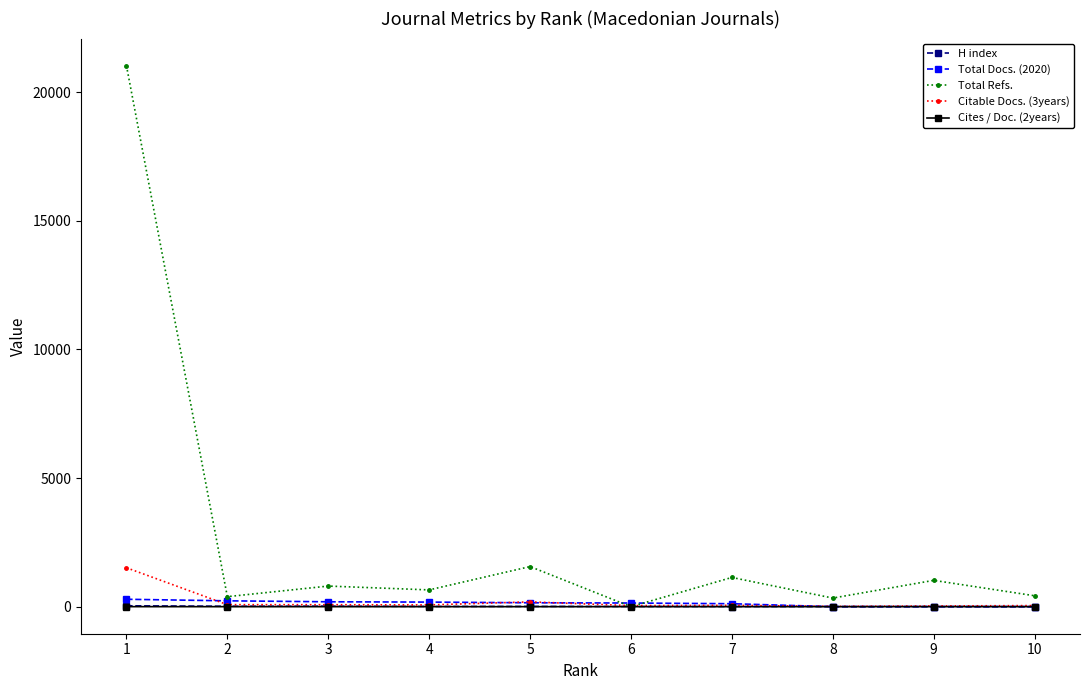

What is the average value of the Total Docs. (2020) series?

129